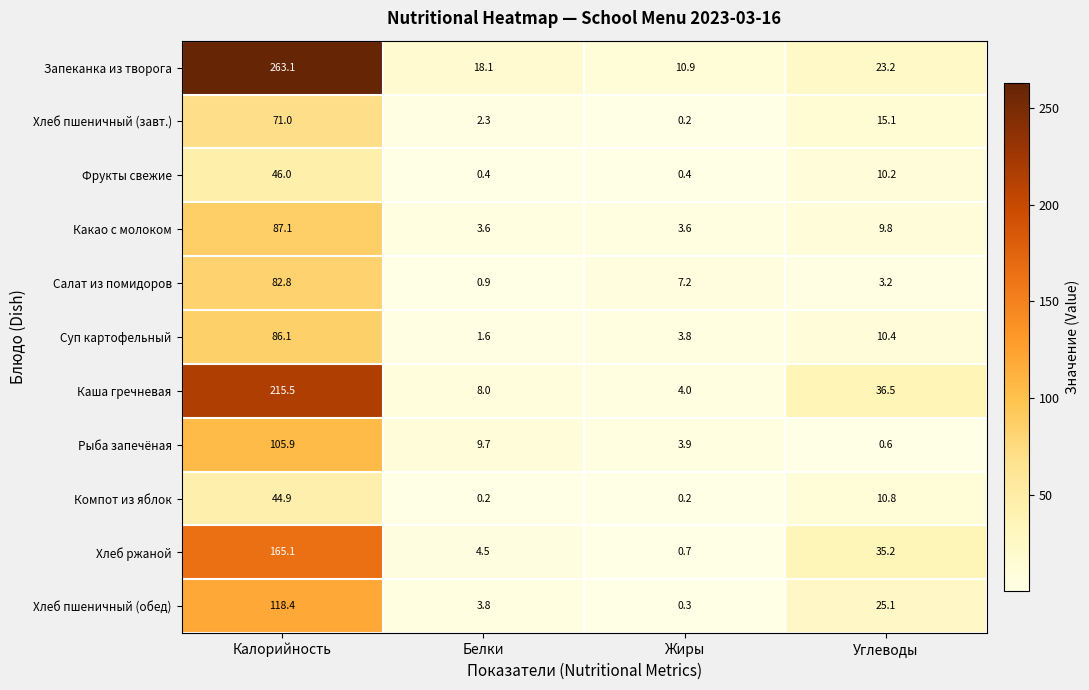

Which series has the largest total across all categories?

Запеканка из творога